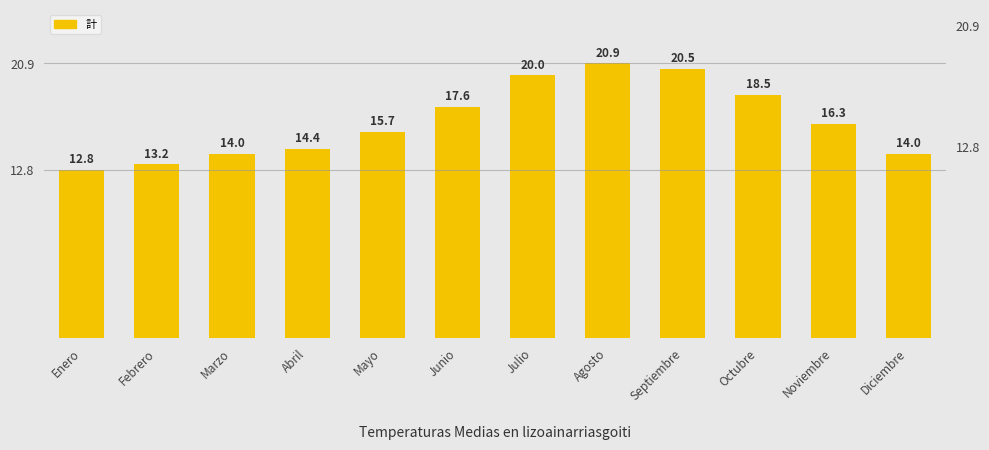

Count the number of categories in the chart.

12